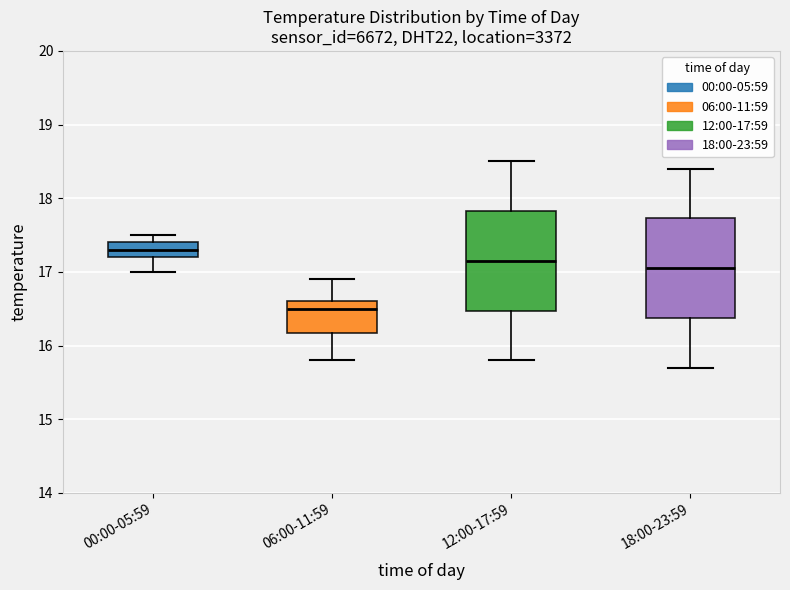

Where does the upper whisker of the box for 12:00-17:59 end on the y-axis? The values are not printed on the chart, so give them approximately, as read against the axis.

18.5